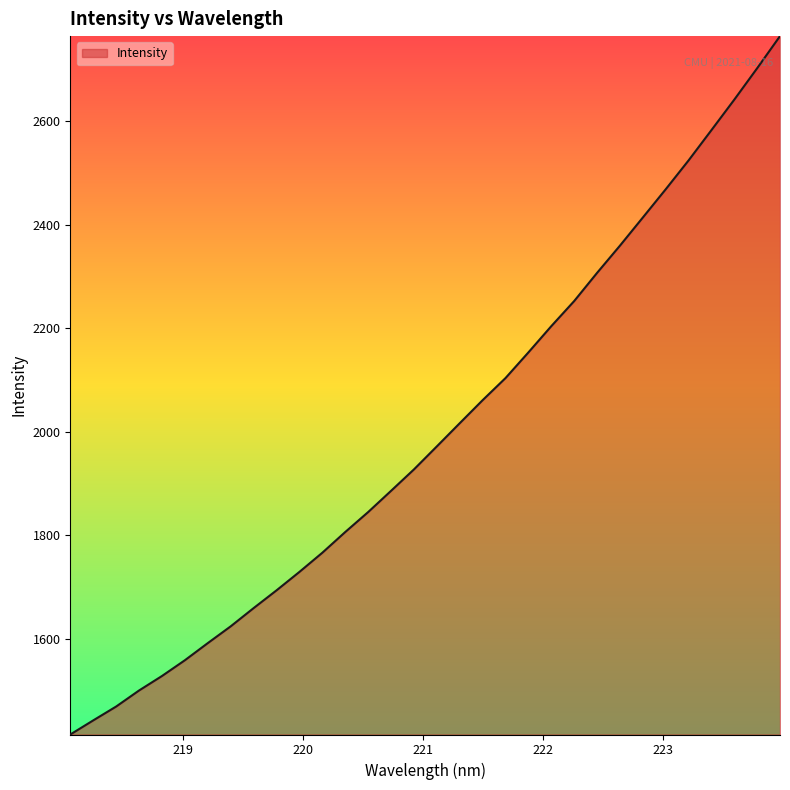

What is the greatest value displayed?

2764.0